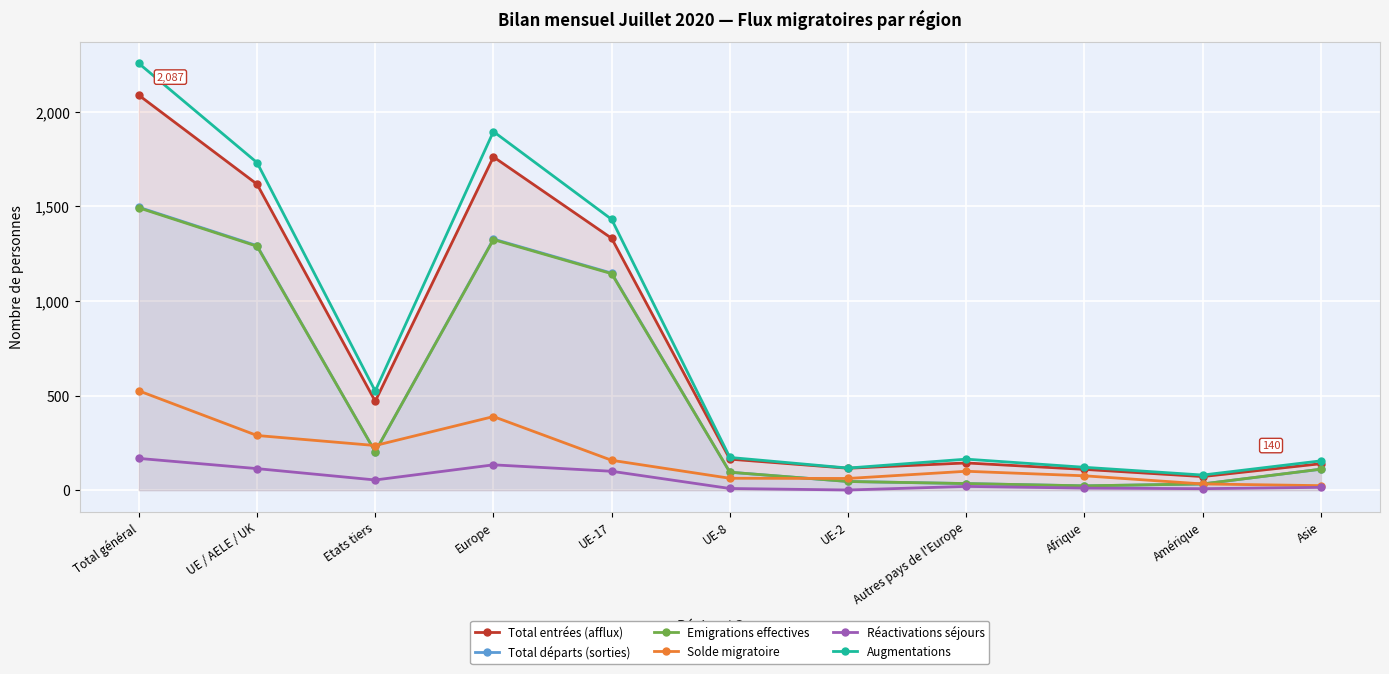

How many values in the Total entrées (afflux) series are below 164?

5